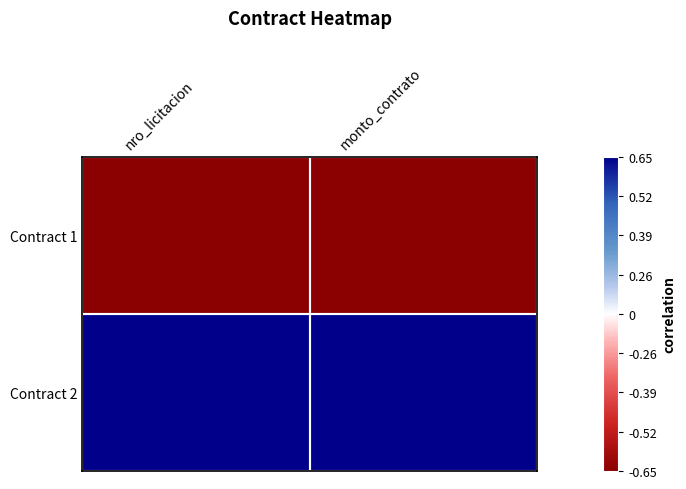

Between nro_licitacion and monto_contrato, which is larger?

nro_licitacion